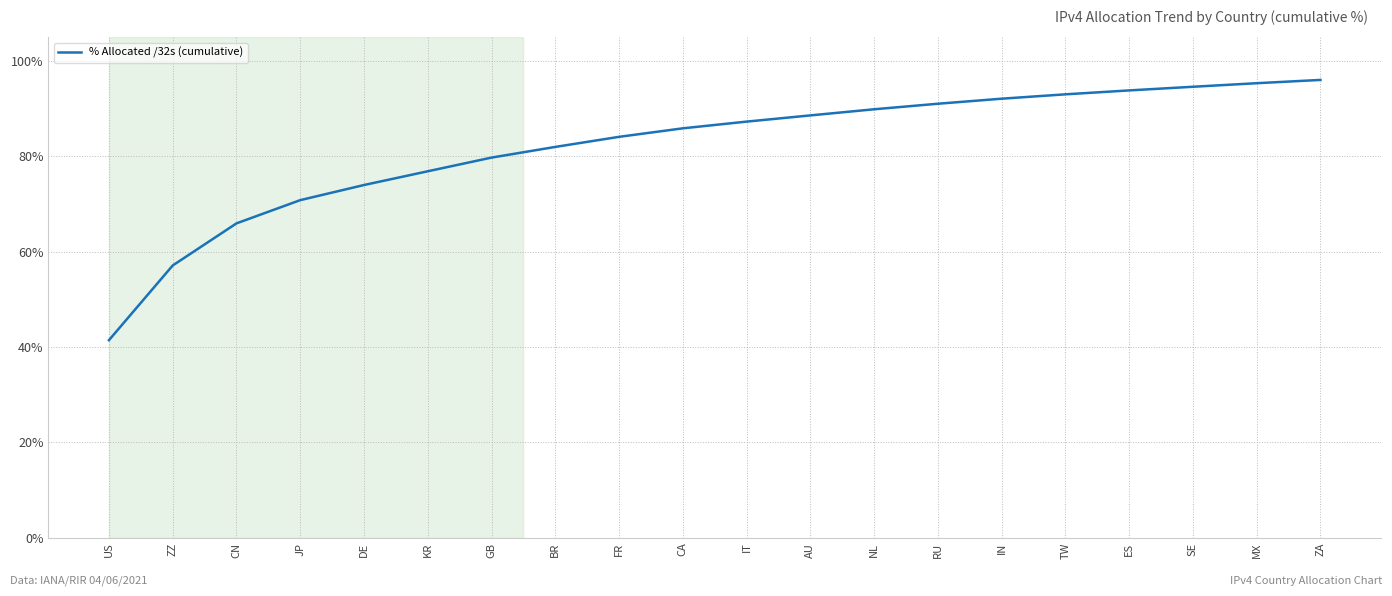

What is the average value?

82.0